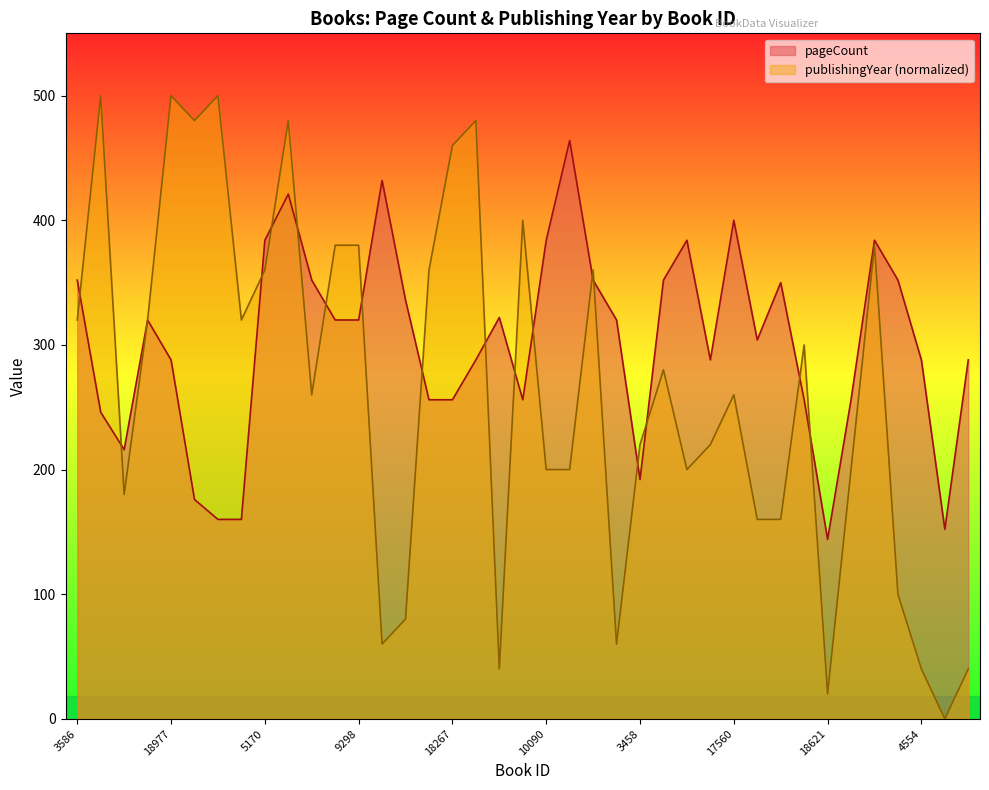

List the series in order of their overall mean, highest first.

pageCount, publishingYear (normalized)